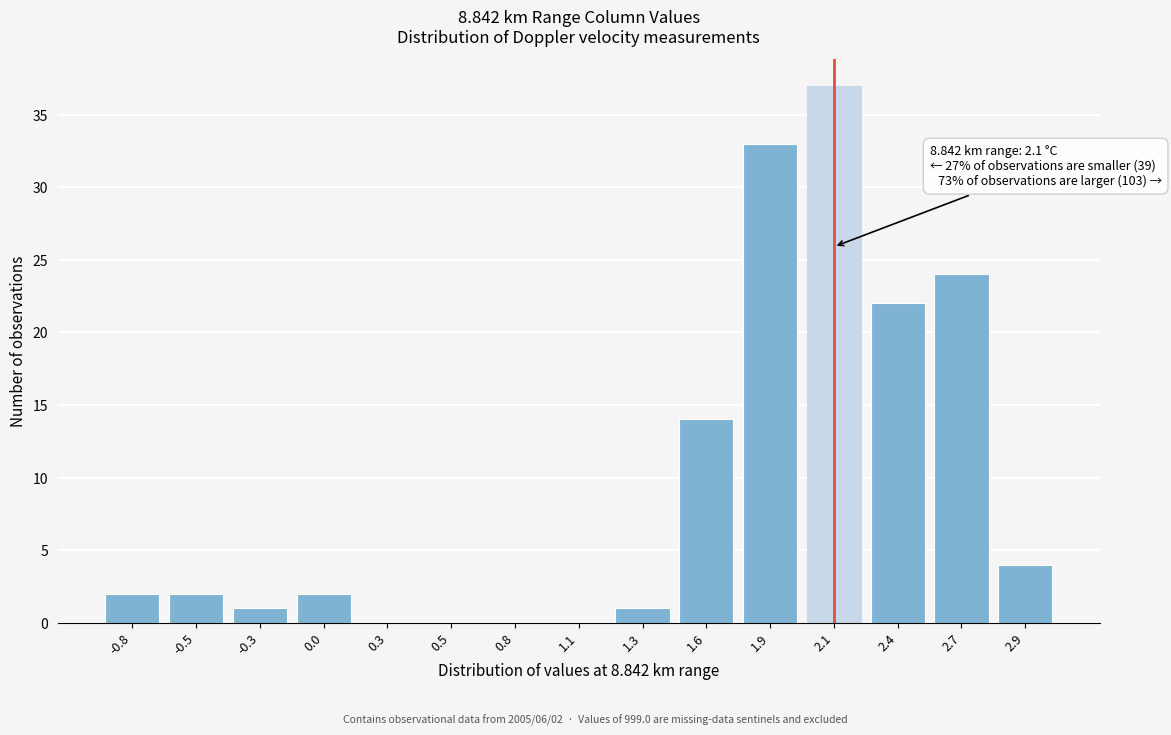

Reading right to left, transcribe all the data shown in this chart.

2.9=4	2.7=24	2.4=22	2.1=37	1.9=33	1.6=14	1.3=1	1.1=0	0.8=0	0.5=0	0.3=0	0.0=2	-0.3=1	-0.5=2	-0.8=2